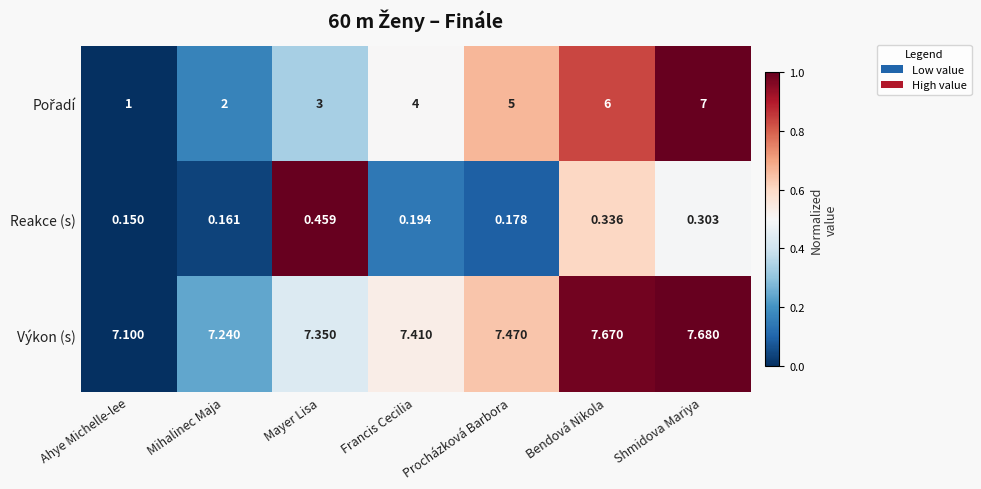

What is the maximum value shown in the chart?

7.7